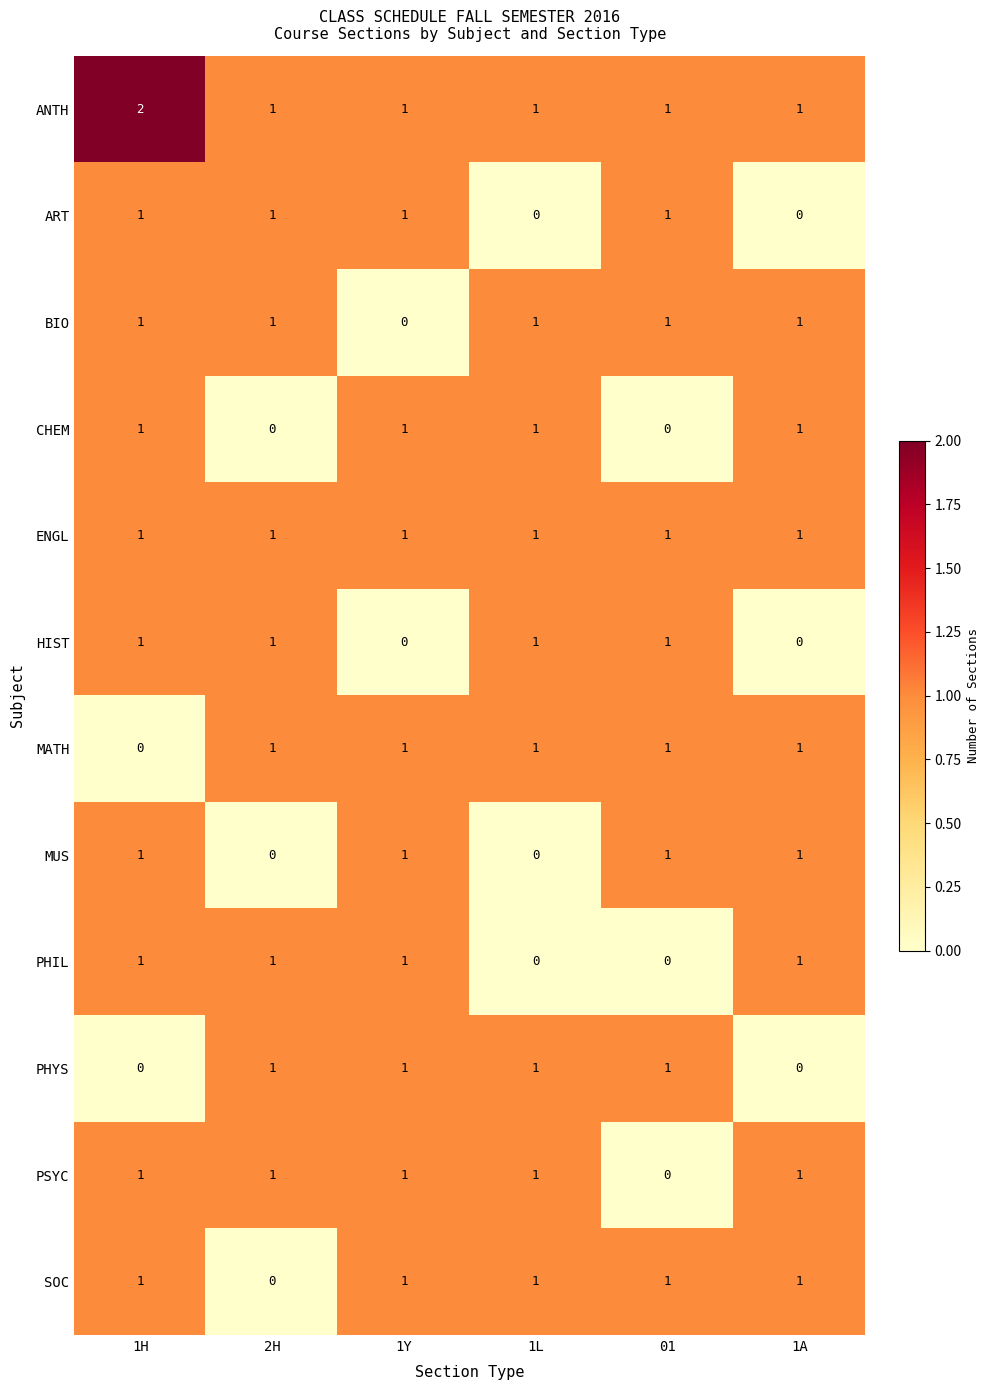

Is it true that ANTH equals 1 at 01?

True